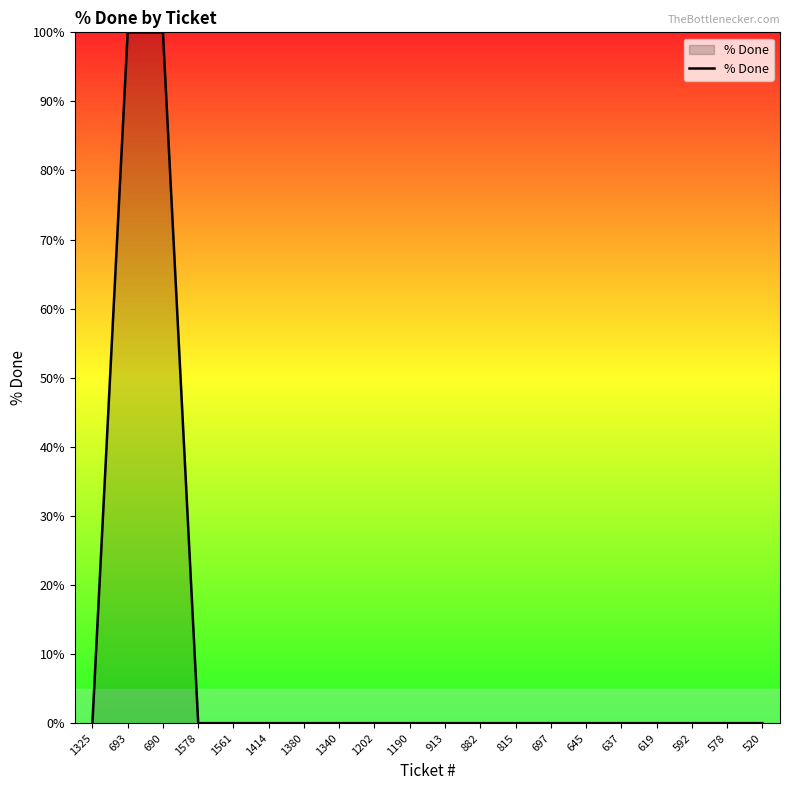

Reading left to right, transcribe all the data shown in this chart.

1325=0	693=100	690=100	1578=0	1561=0	1414=0	1380=0	1340=0	1202=0	1190=0	913=0	882=0	815=0	697=0	645=0	637=0	619=0	592=0	578=0	520=0